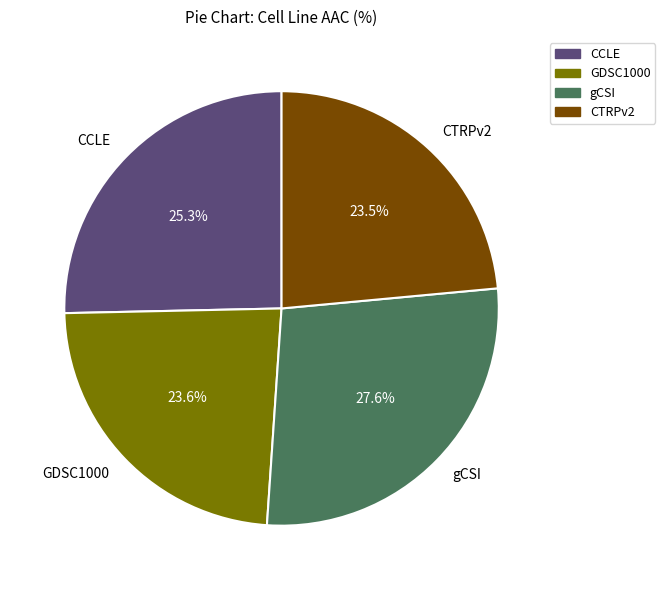

How many slices are in this pie chart?

4